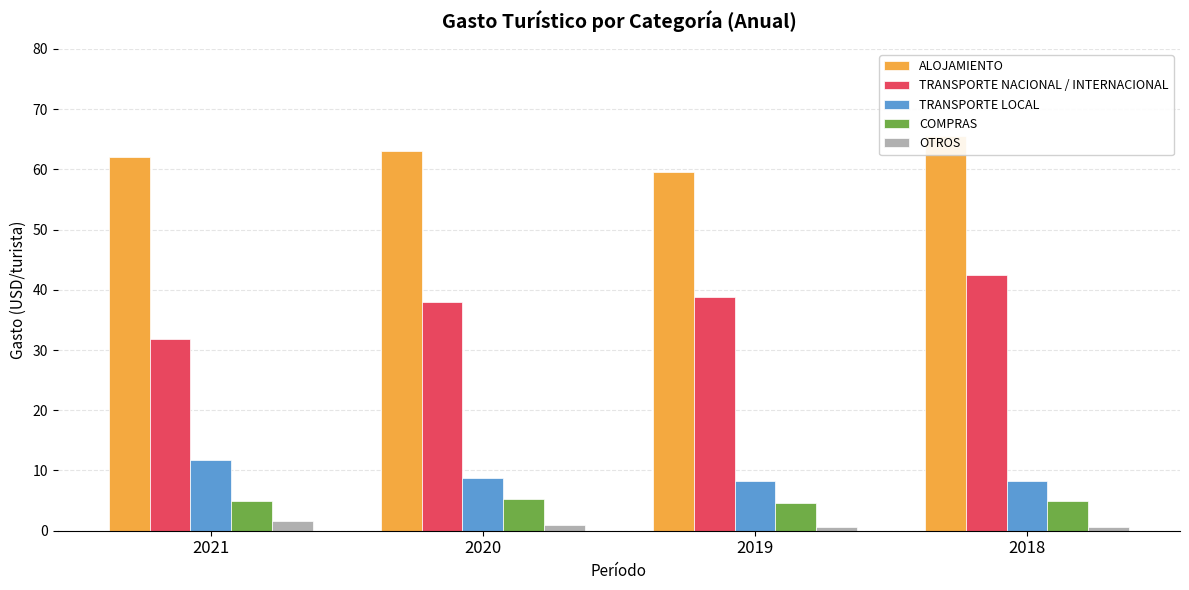

Between 2021 and 2018, which series saw the biggest shift?

TRANSPORTE NACIONAL / INTERNACIONAL